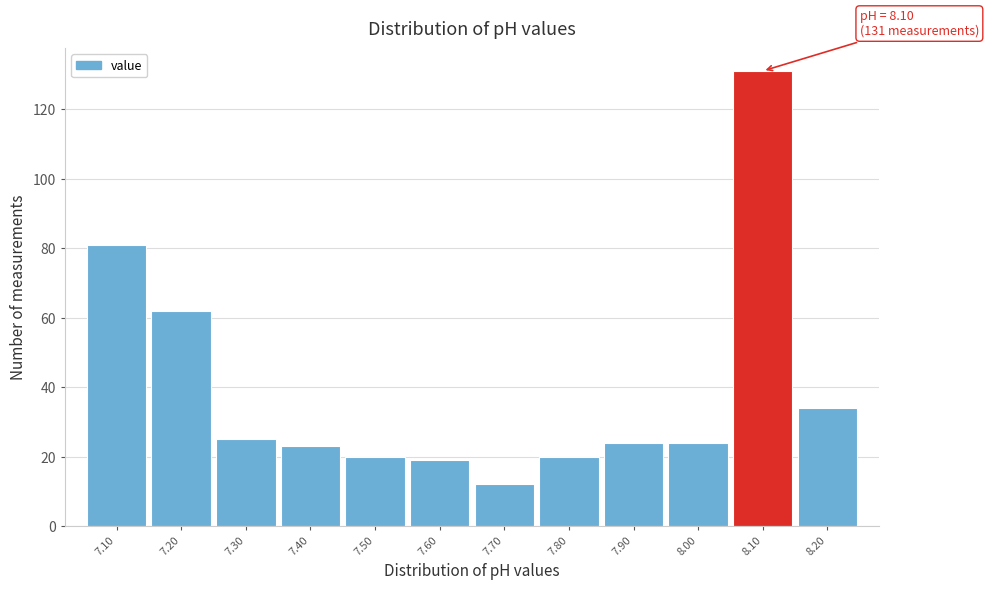

Which range on the x-axis has the tallest bar?

8.05 to 8.15